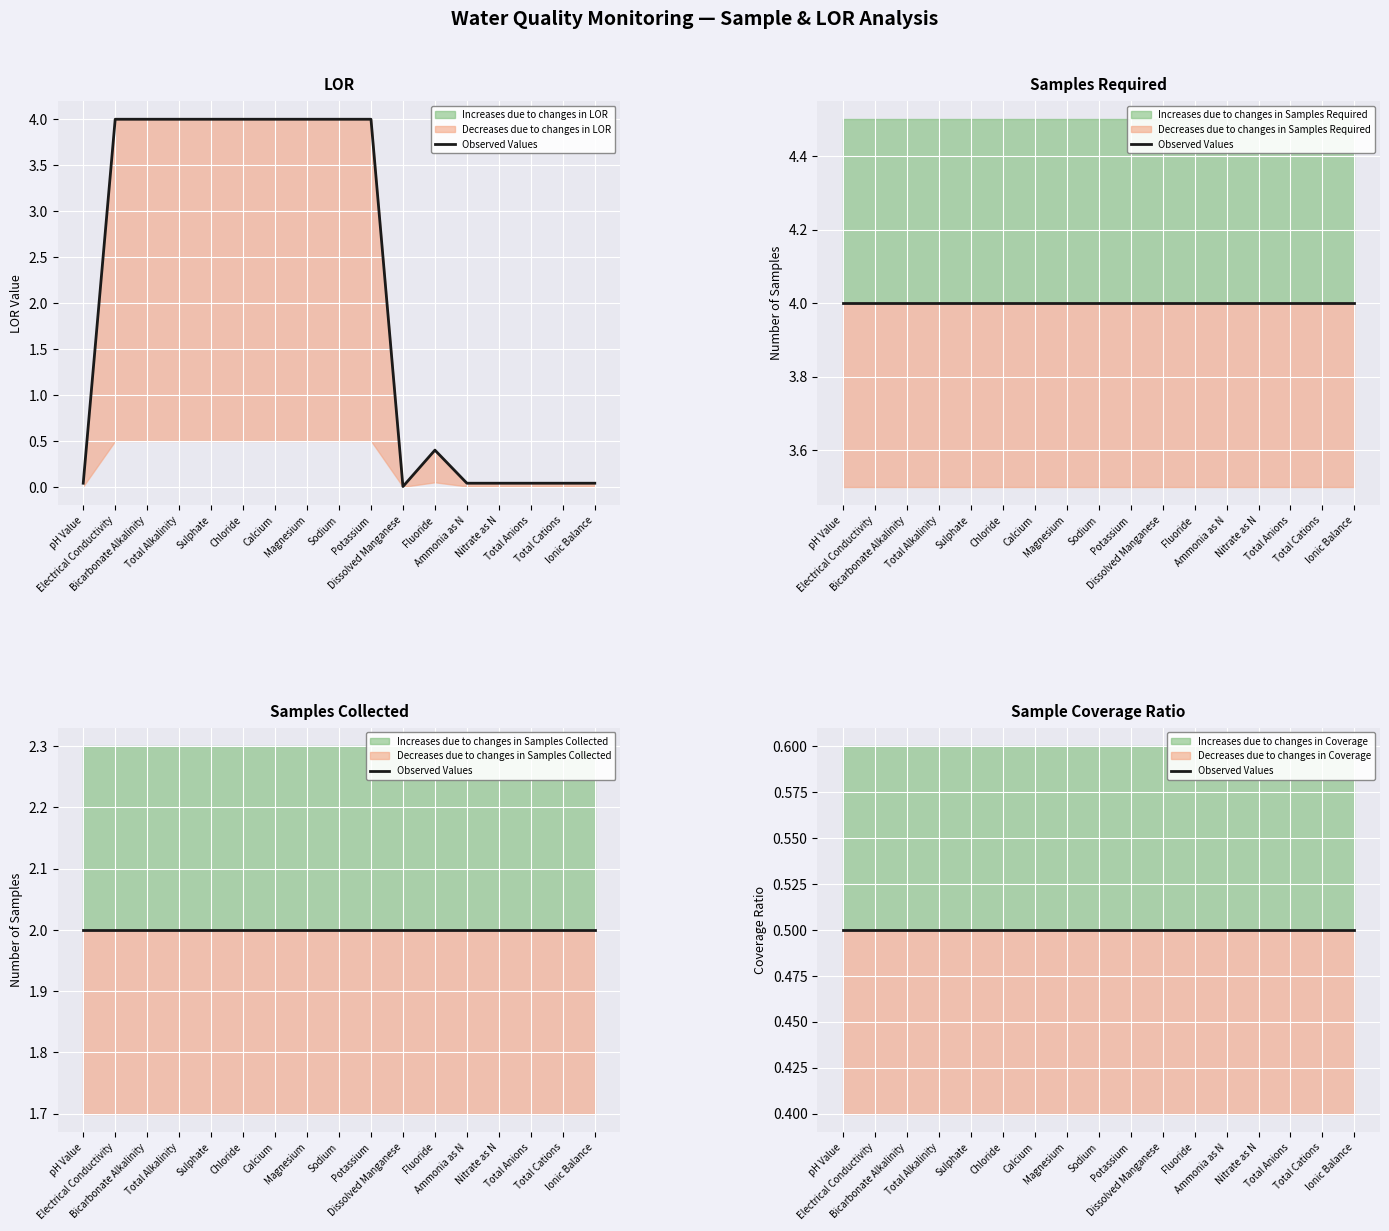

What is the sum of the No. of samples required values at Total Cations and Chloride?

8.0